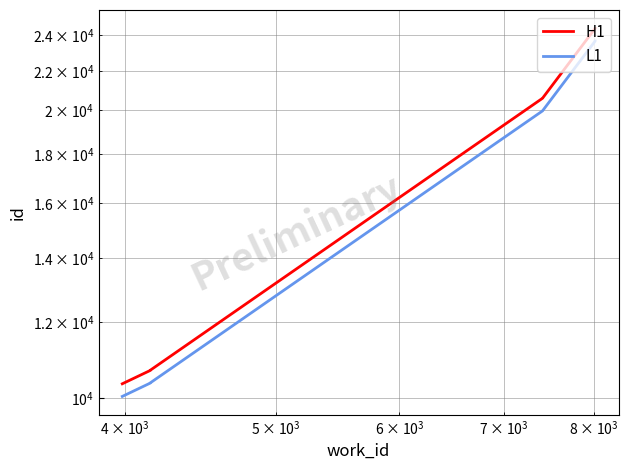

Reading left to right, transcribe all the data shown in this chart.

H1: 10350.0	10688.0	10689.0	10690.0	10693.0	20597.0	20598.0	20599.0	24373.0	24374.0
L1: 10039.5	10367.4	10368.3	10369.3	10372.2	19979.1	19980.1	19981.0	23641.8	23642.8